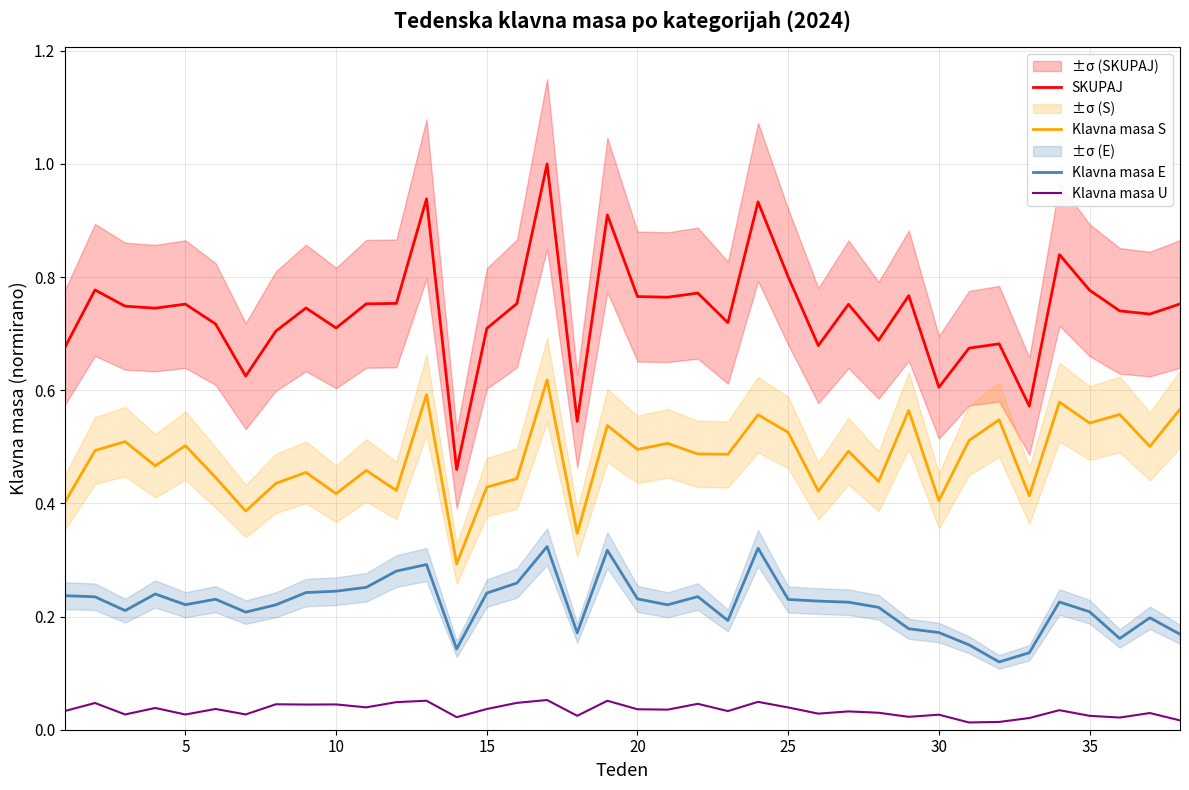

At 11, list the series in order from largest to smallest.

SKUPAJ, Klavna masa S, Klavna masa E, Klavna masa U